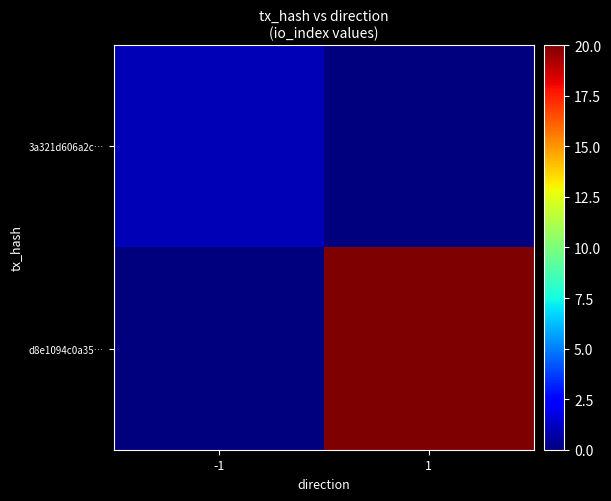

Which label corresponds to the smallest value in the chart?

1